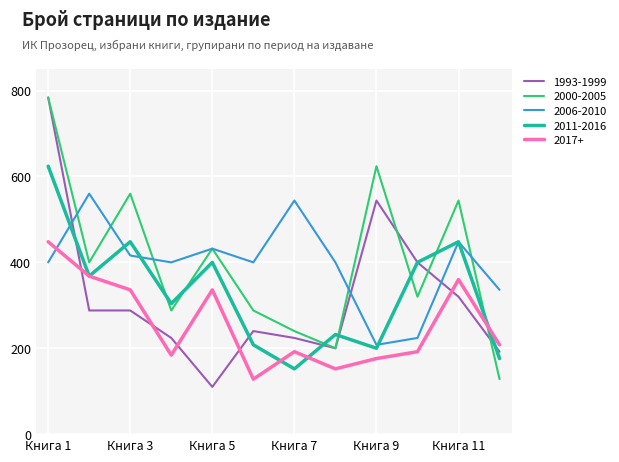

How many intersections are there between 2011-2016 and 2000-2005?

7